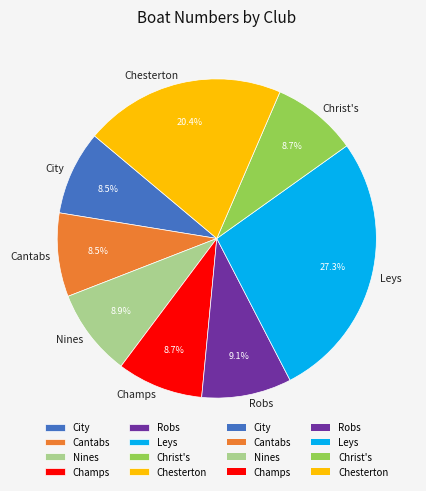

How many segments does this pie chart have?

8